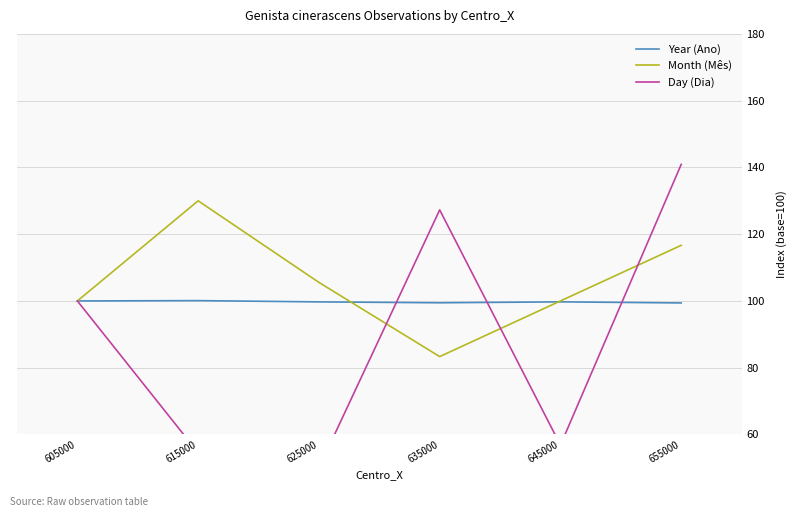

At which category does the chart reach its minimum across all series?

625000